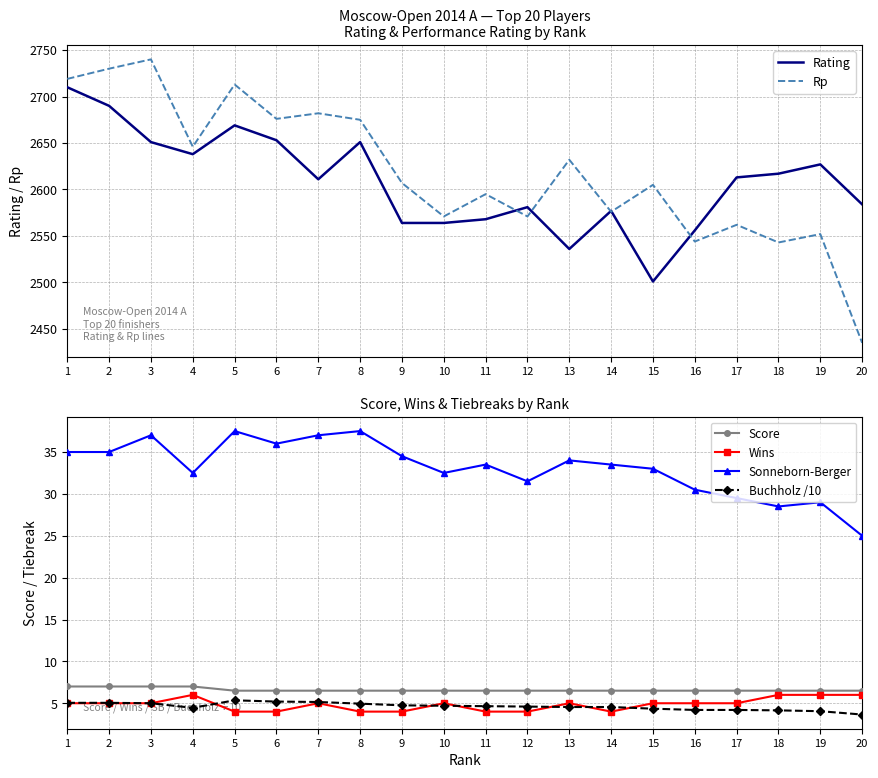

Reading right to left, list all the values displayed in this chart.

Rating: 2584.0	2627.0	2617.0	2613.0	2556.0	2501.0	2577.0	2536.0	2581.0	2568.0	2564.0	2564.0	2651.0	2611.0	2653.0	2669.0	2638.0	2651.0	2690.0	2710.0
Rp: 2435.0	2552.0	2543.0	2562.0	2544.0	2605.0	2576.0	2632.0	2571.0	2595.0	2571.0	2607.0	2675.0	2682.0	2676.0	2713.0	2646.0	2740.0	2730.0	2719.0
Score: 6.5	6.5	6.5	6.5	6.5	6.5	6.5	6.5	6.5	6.5	6.5	6.5	6.5	6.5	6.5	6.5	7.0	7.0	7.0	7.0
Wins: 6.0	6.0	6.0	5.0	5.0	5.0	4.0	5.0	4.0	4.0	5.0	4.0	4.0	5.0	4.0	4.0	6.0	5.0	5.0	5.0
Sonneborn-Berger: 25.0	29.0	28.5	29.5	30.5	33.0	33.5	34.0	31.5	33.5	32.5	34.5	37.5	37.0	36.0	37.5	32.5	37.0	35.0	35.0
Buchholz /10: 3.6	4.0	4.2	4.2	4.2	4.3	4.5	4.5	4.6	4.7	4.7	4.8	5.0	5.2	5.2	5.3	4.5	5.0	5.0	5.0